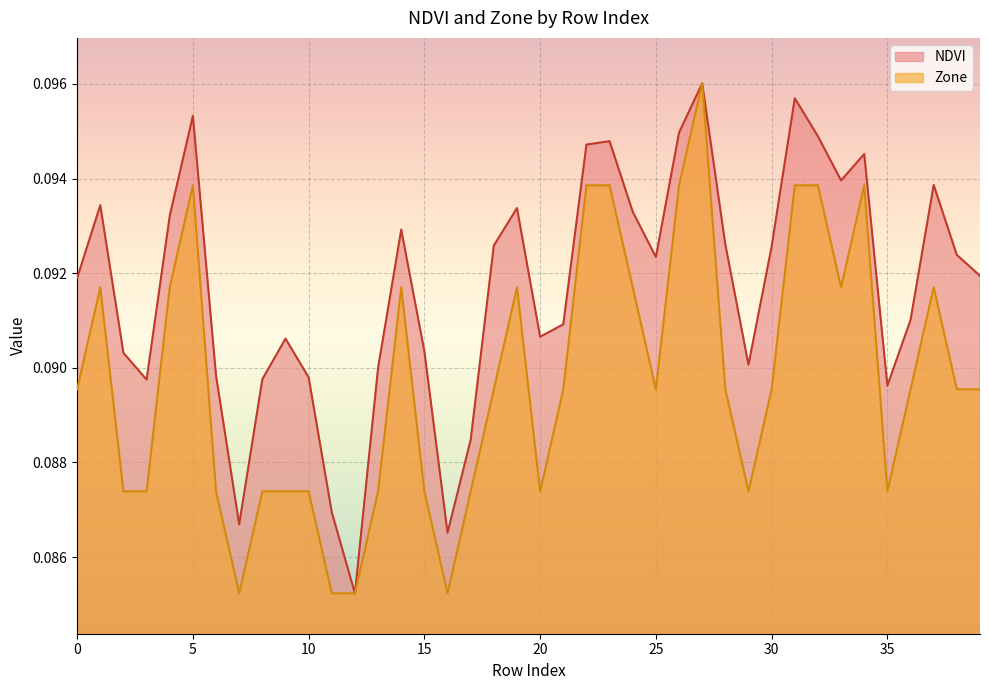

The Zone series shows 0.1 at 2. True or false?

True